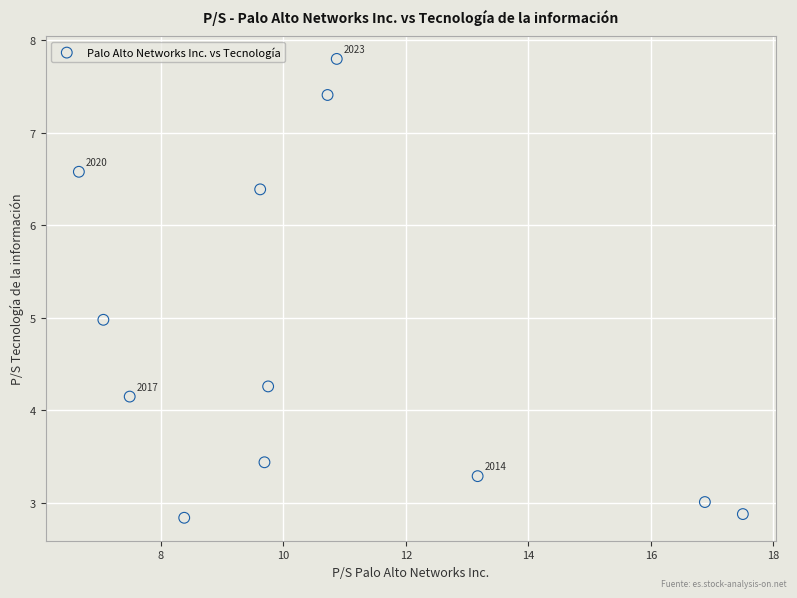

What is the range of Y values (max minus min)?

5.0